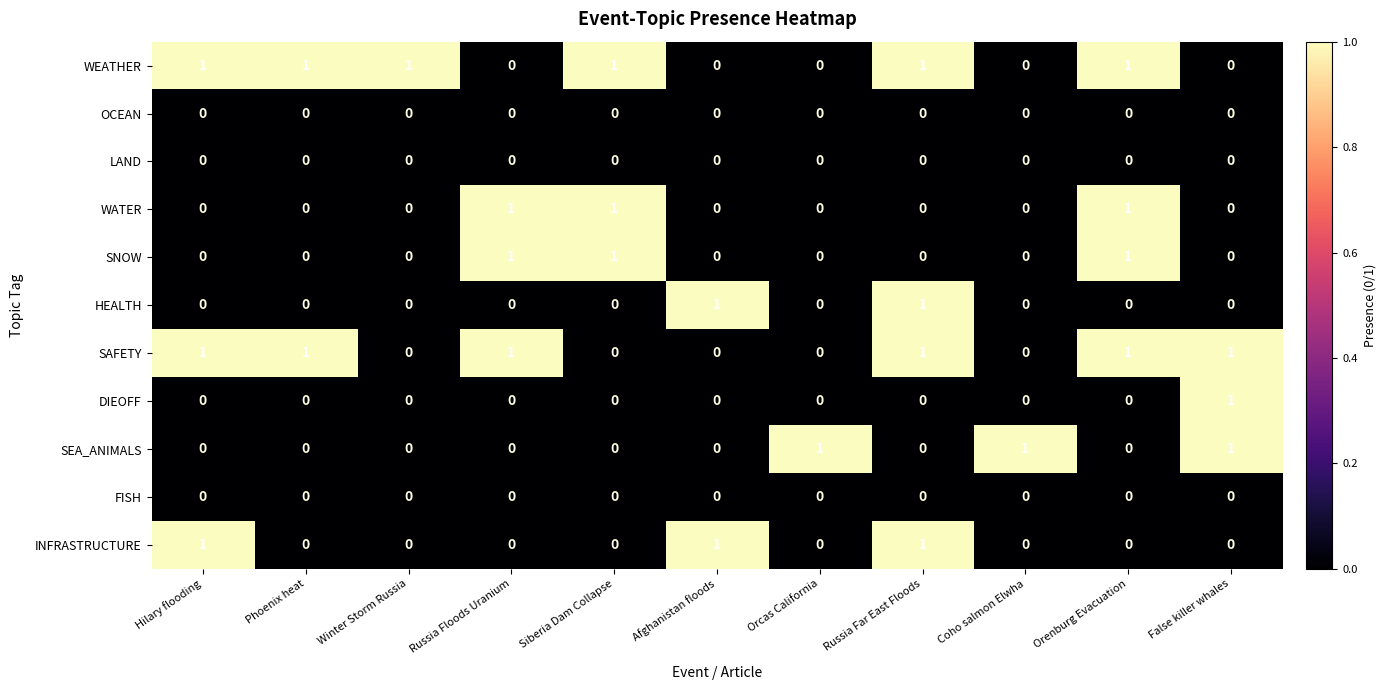

True or false: SEA_ANIMALS has a value of 1 at False killer whales.

True